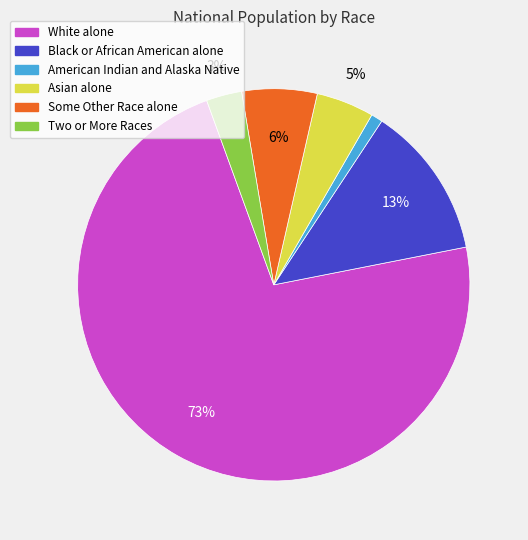

Count the number of slices in the pie.

6